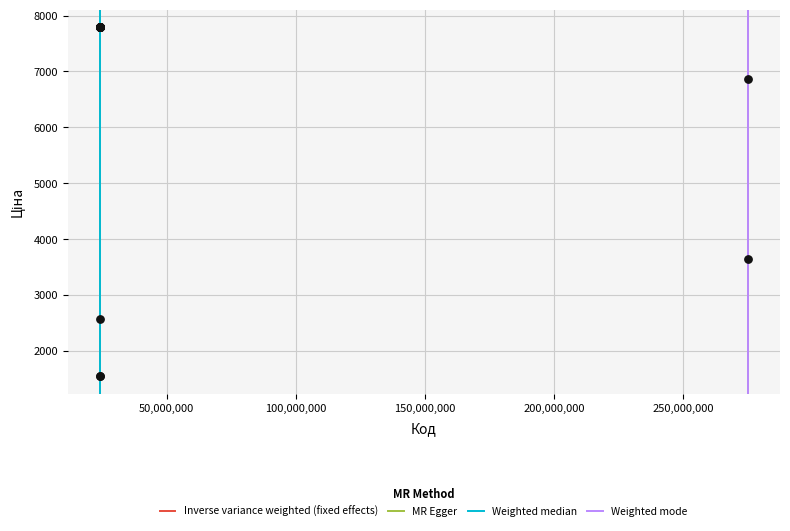

What Y value in the scatter plot is closest to 4670?

3640.8